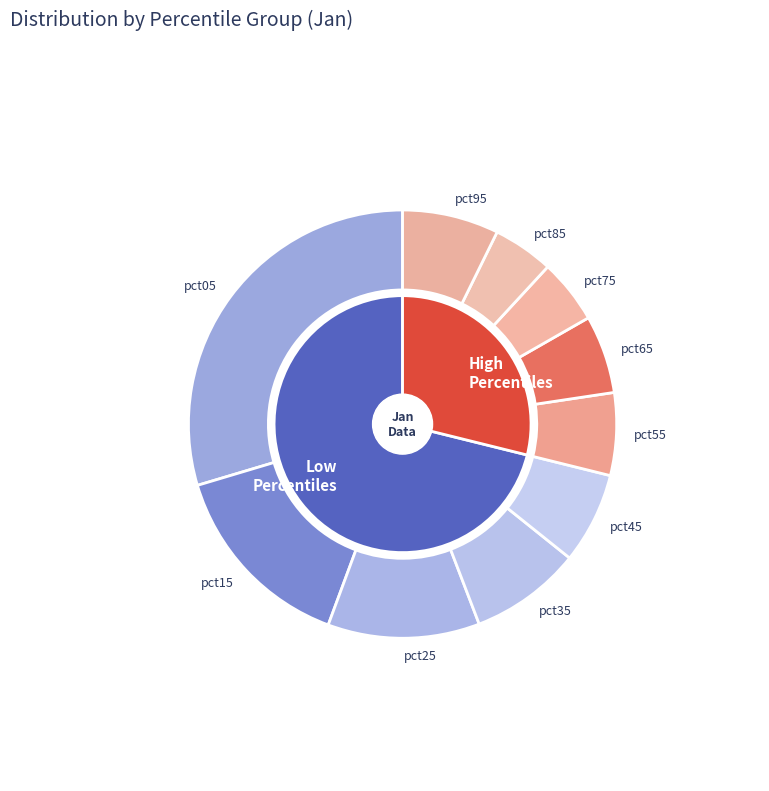

Which slice is the smallest?

pct85